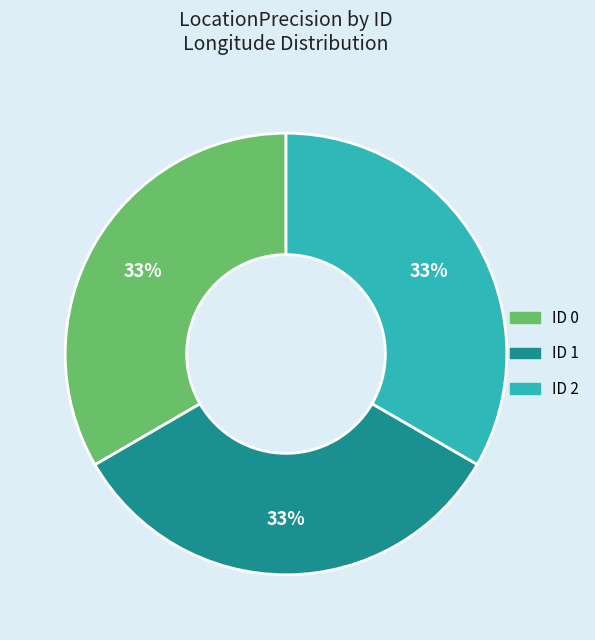

Approximately how many times larger is the value at ID 1 compared to ID 0?

1.0